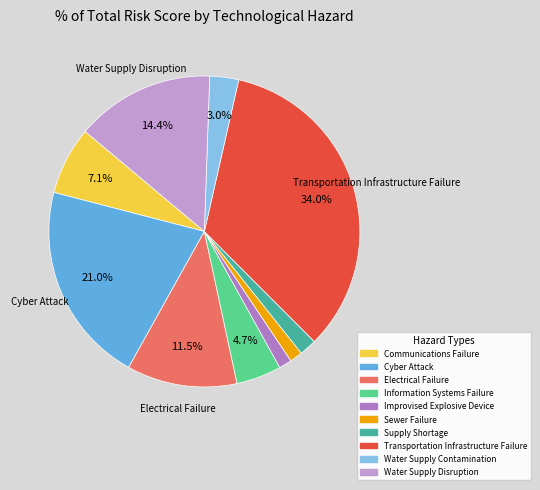

True or false: Sewer Failure accounts for 1% of the total.

True